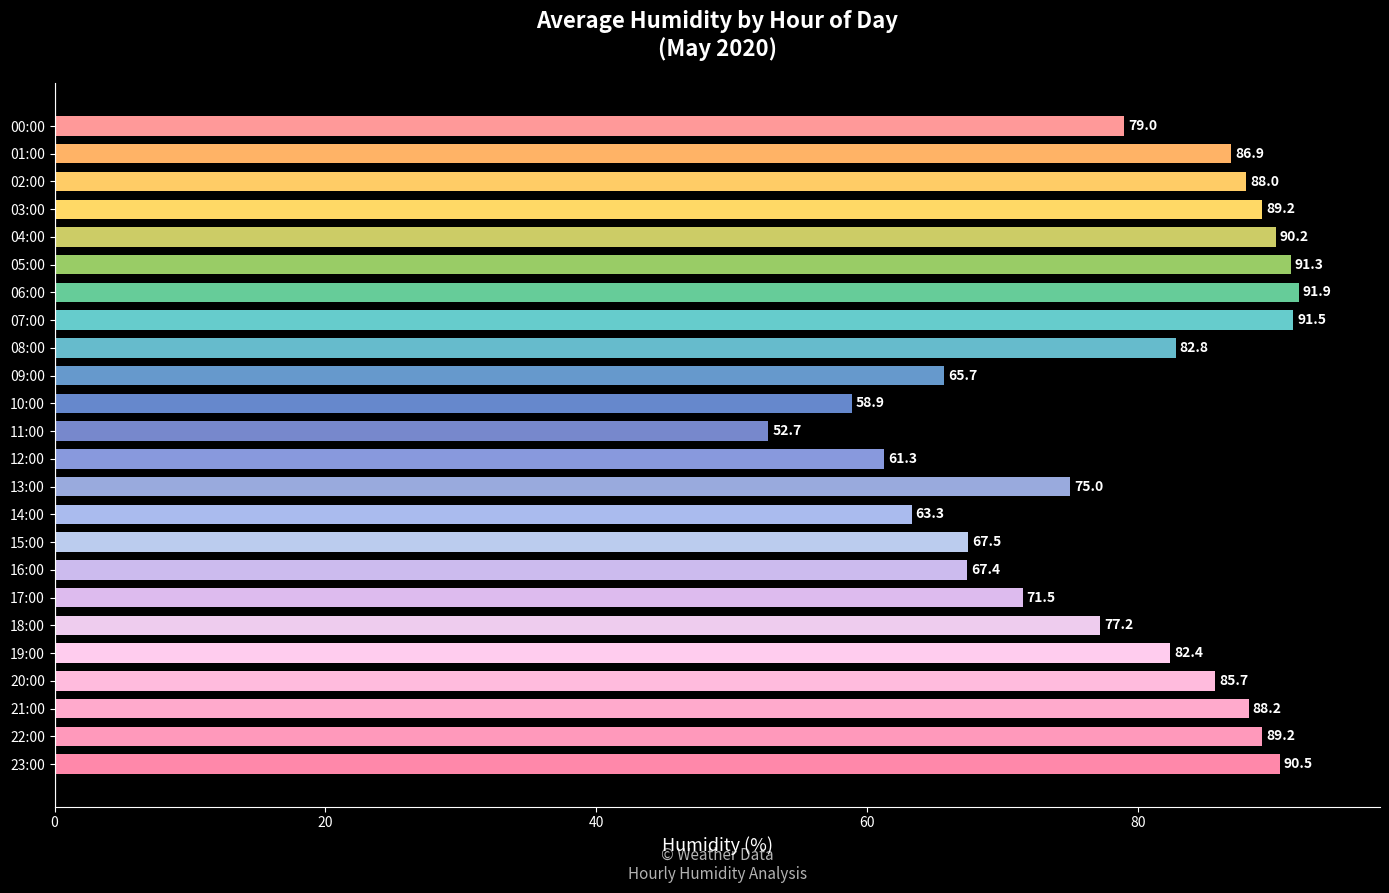

What is the label of the 14th bar from the bottom?

10:00